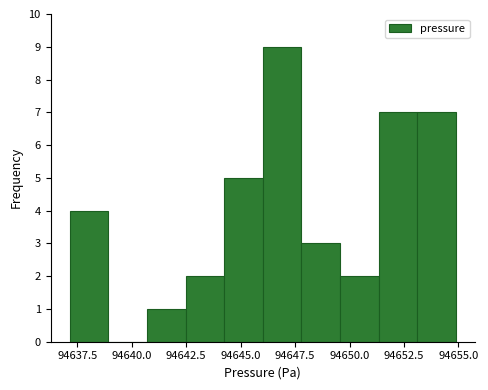

Around what value on the x-axis is the tallest bar? Give the approximate position of its centre, as read against the axis.

94647.0